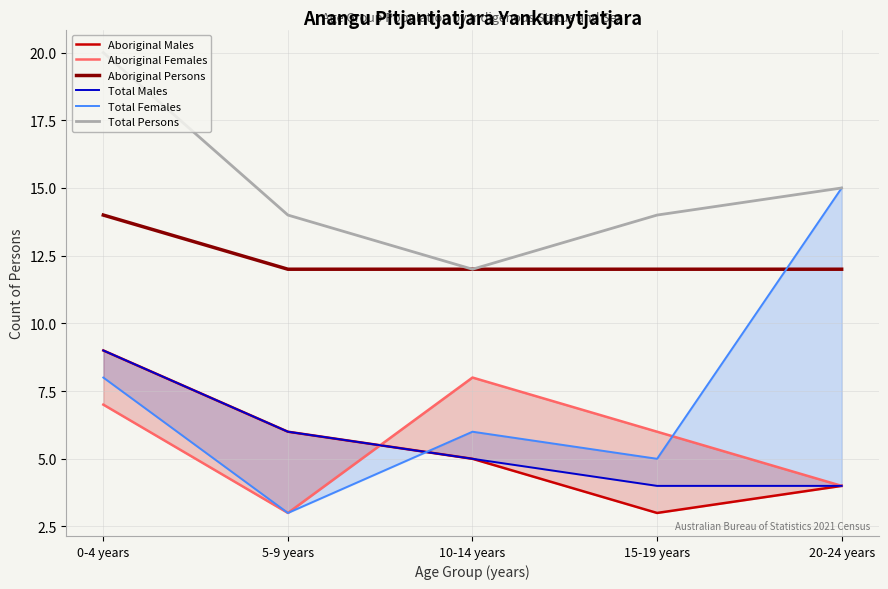

How many lines are shown in the chart?

6